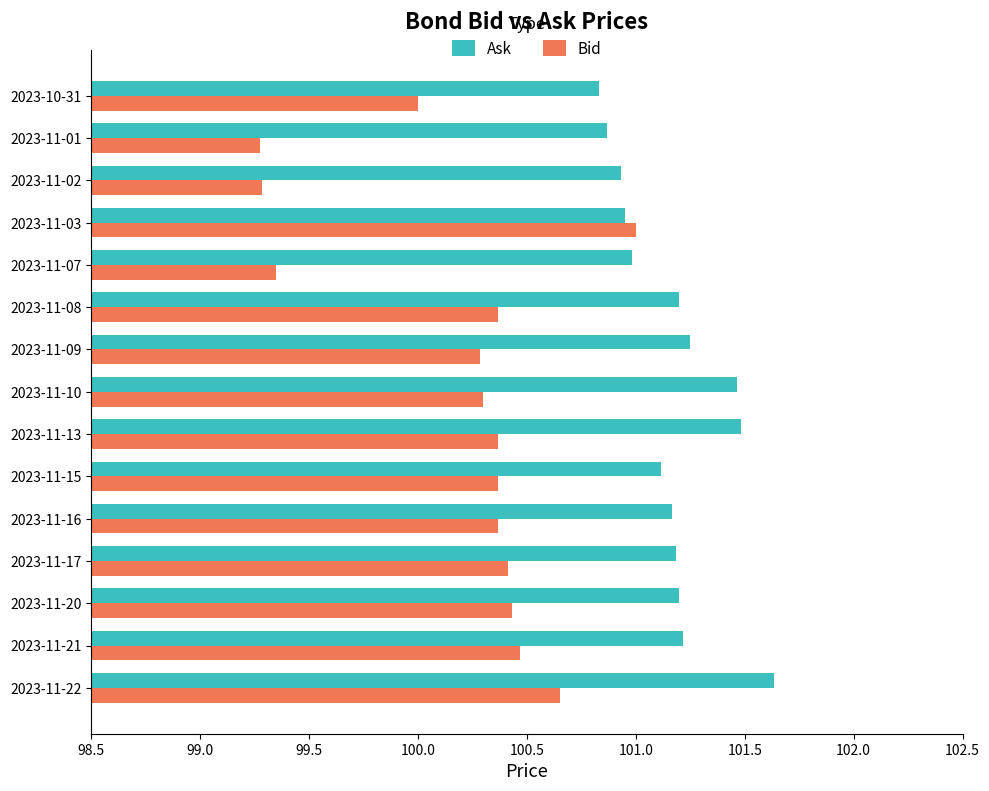

At which label does Bid reach its peak?

2023-11-03